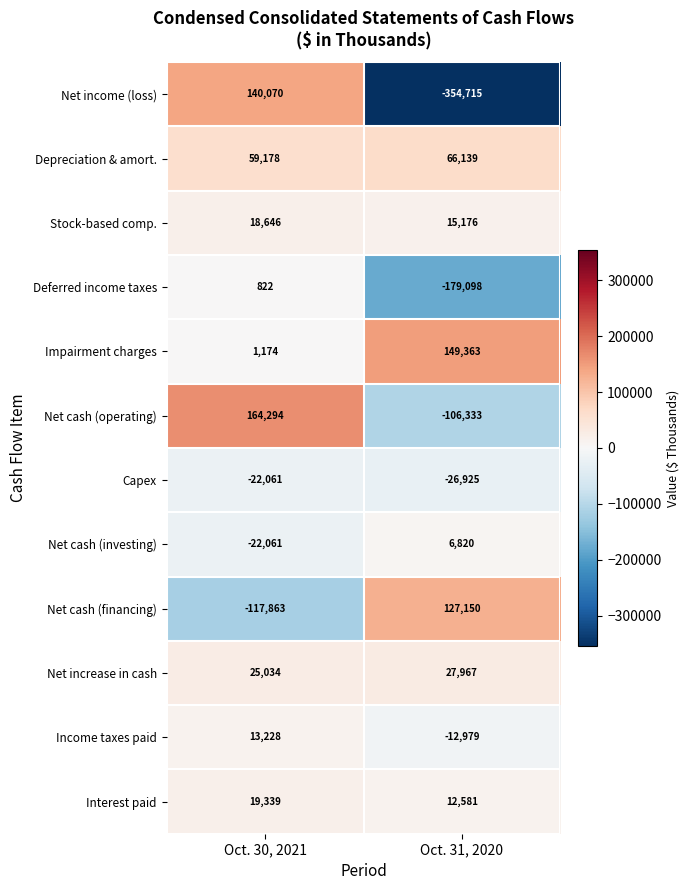

What is the total value across all series at Oct. 31, 2020?

-274854